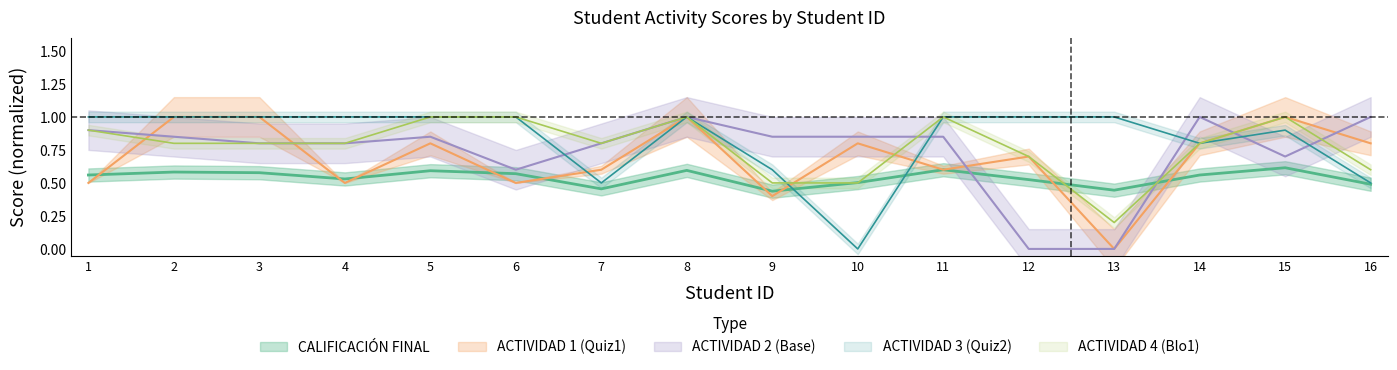

How many values in ACTIVIDAD 2 (Base) are above zero?

14